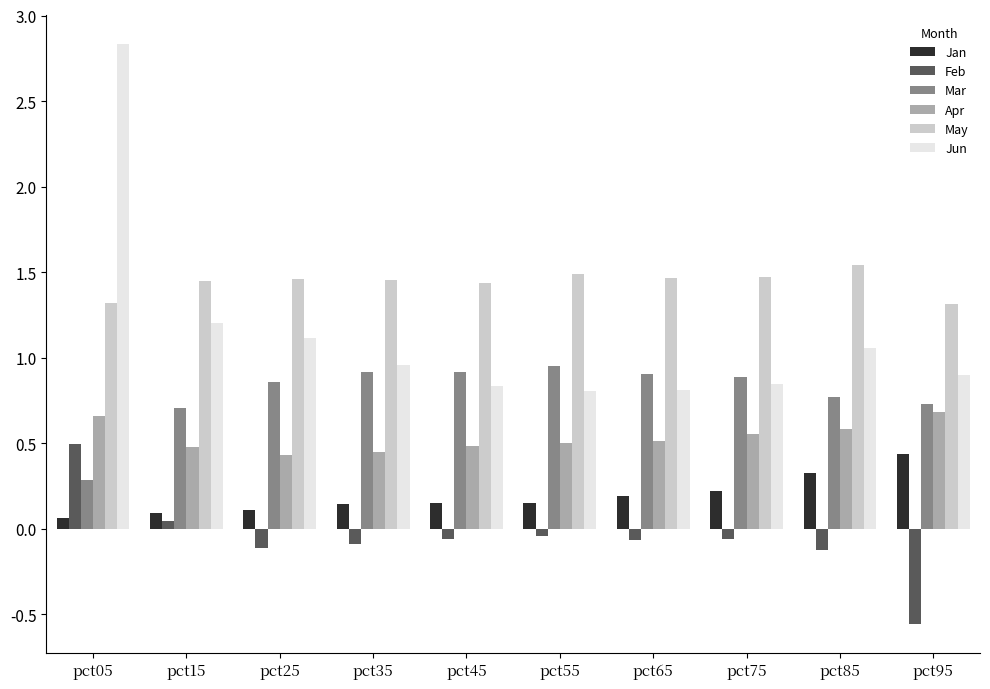

Count the Apr values in the range 0 to 1.

10